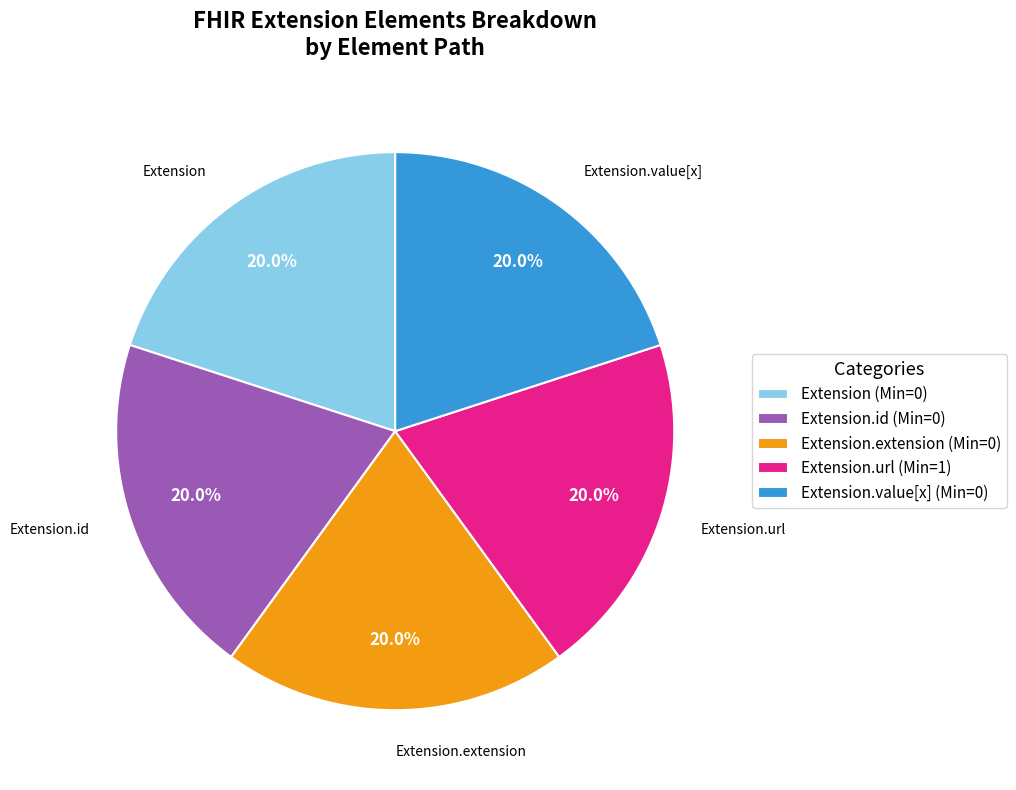

Does any single category account for the majority?

No